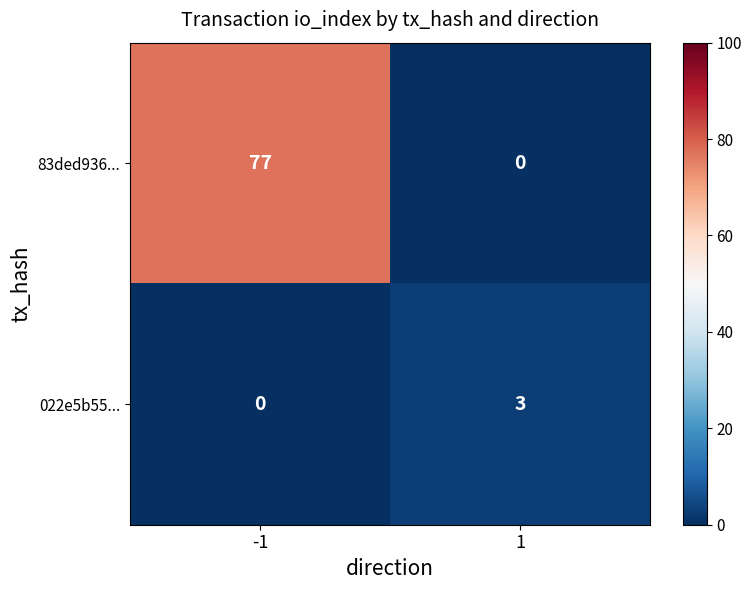

How many data points does each series have?

2